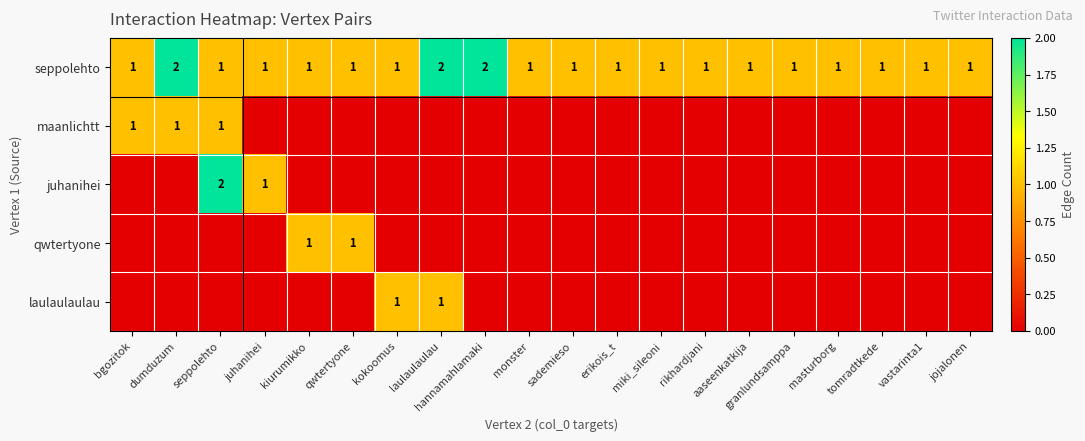

At which category does the chart reach its minimum across all series?

juhanihei